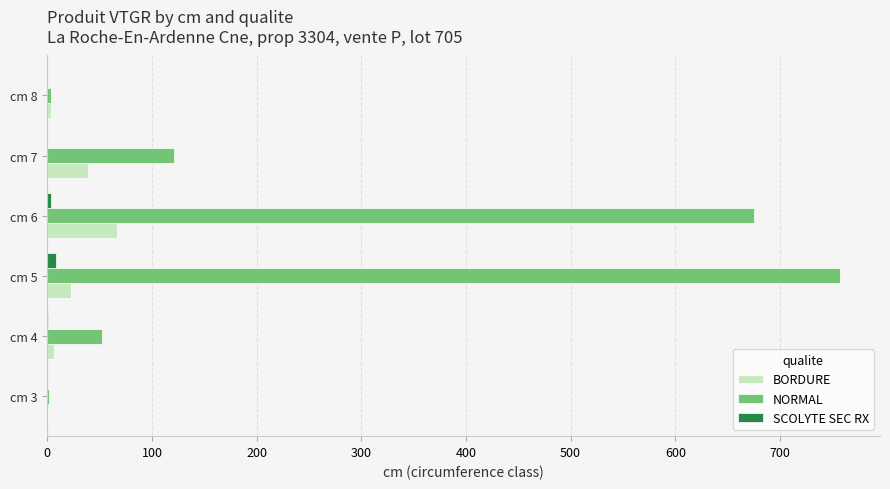

The value of NORMAL at cm 7 is 121.1. True or false?

True